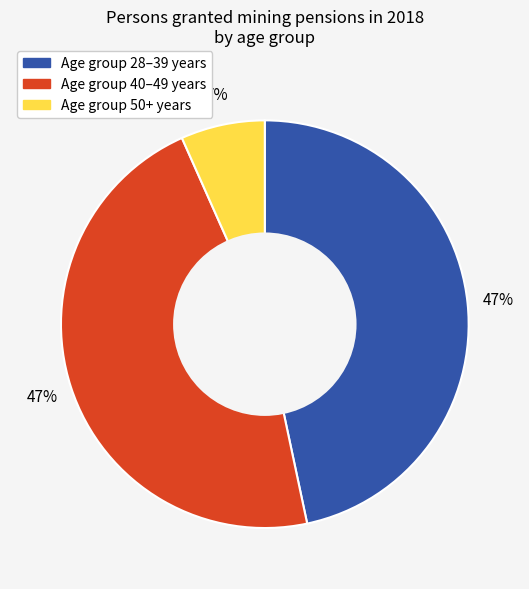

Does Age group 40–49 years represent more than half of the total?

No